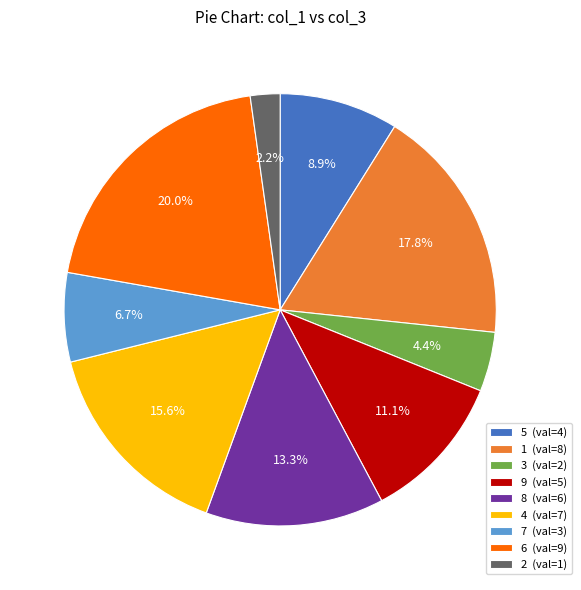

True or false: 6 accounts for 11% of the total.

False